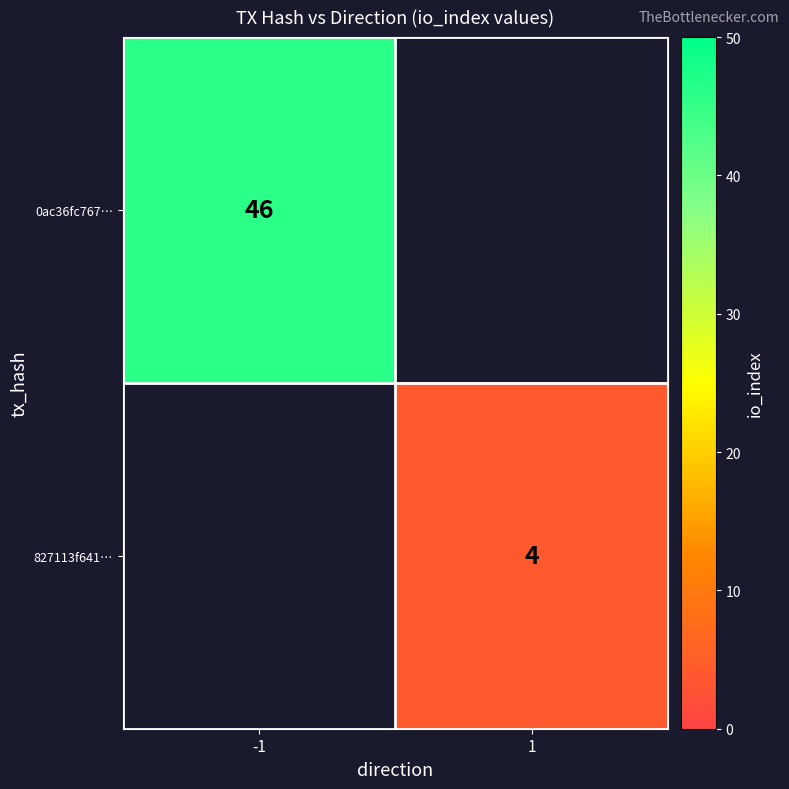

At how many categories does at least one series exceed 41?

1